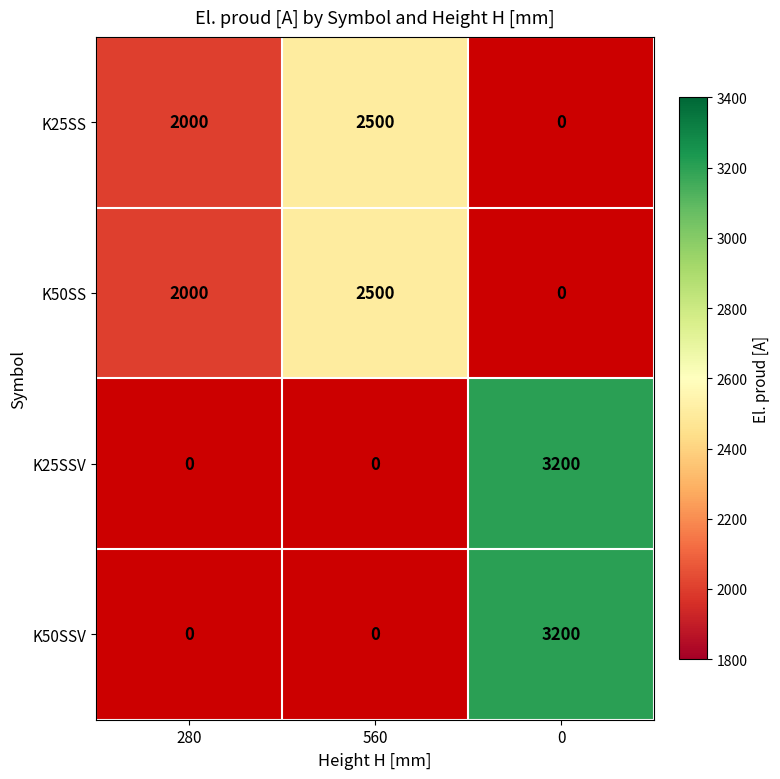

The value of K50SS at 560 is 2500. True or false?

True